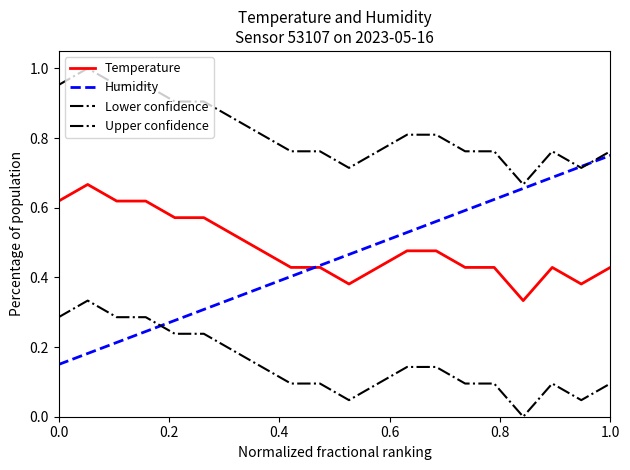

How many positive values does the Lower confidence series have?

19